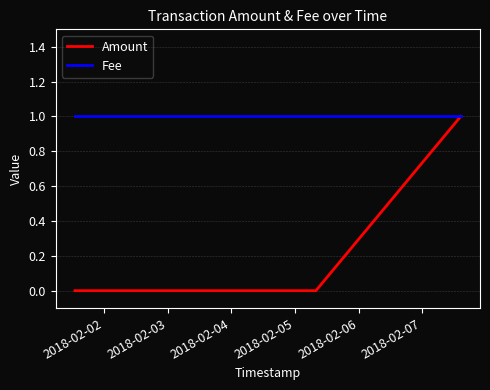

How many distinct data groups are displayed?

2